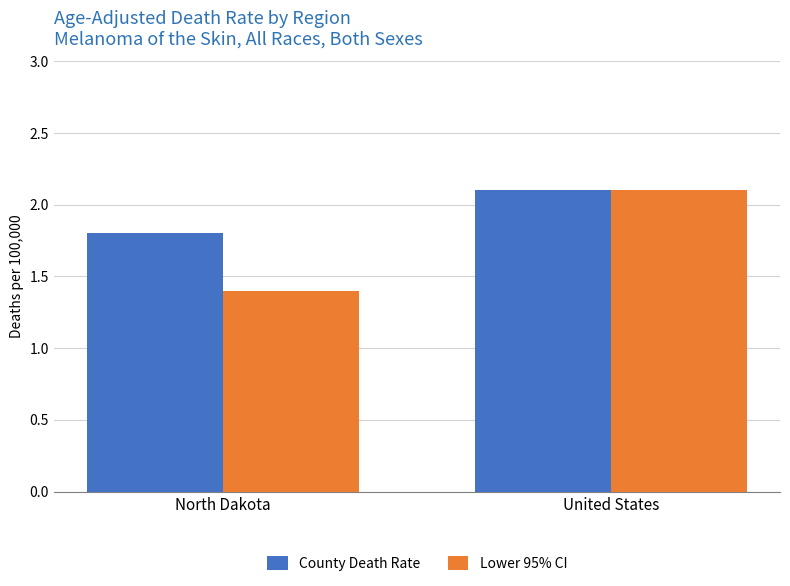

What is the difference between the Lower 95% CI values at United States and North Dakota?

0.7